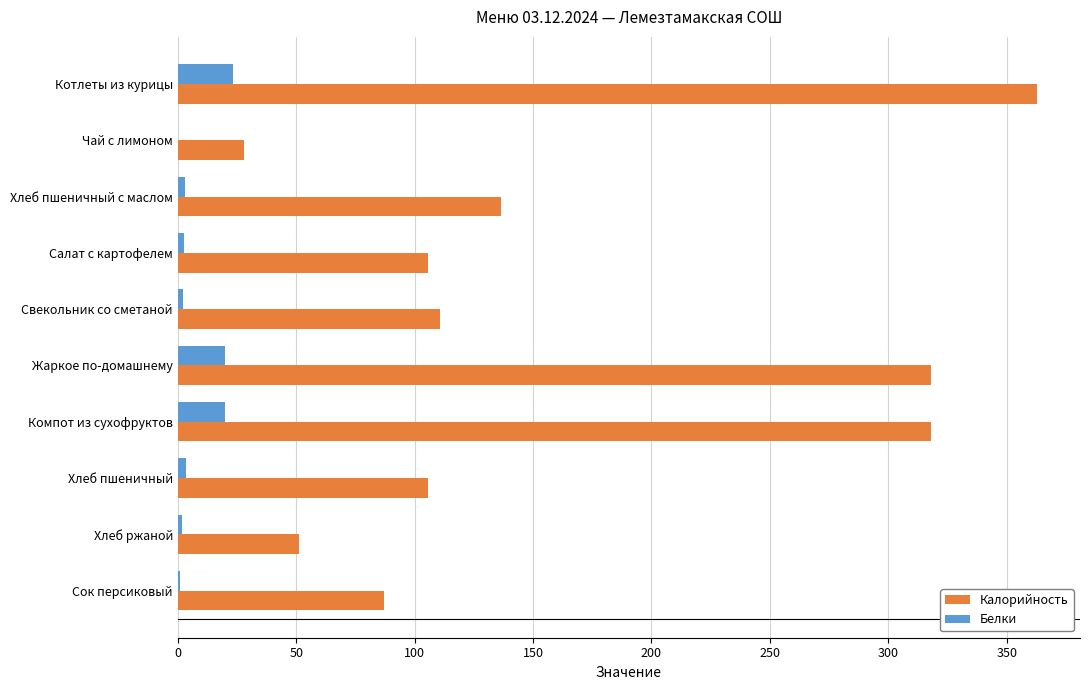

At which category does the chart reach its peak across all series?

Котлеты из курицы